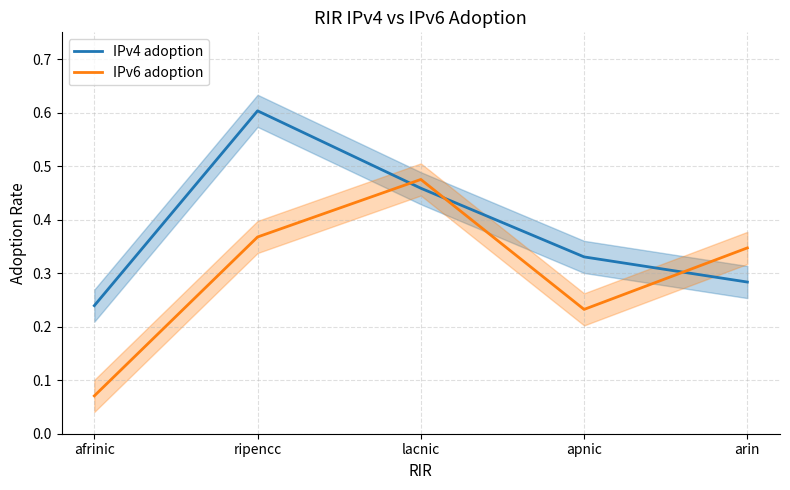

How many lines are shown in the chart?

2